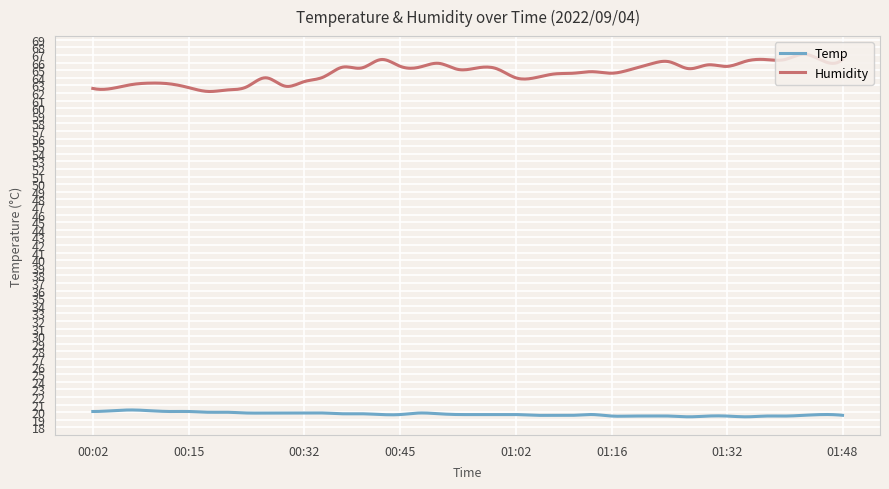

Which series has the largest range (max minus min)?

Humidity